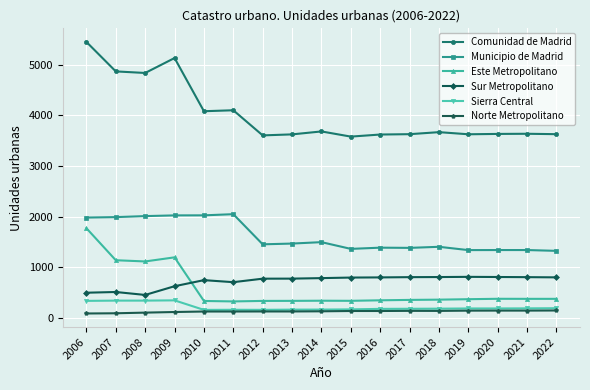

True or false: Sierra Central has more than 1 interior local peaks.

True